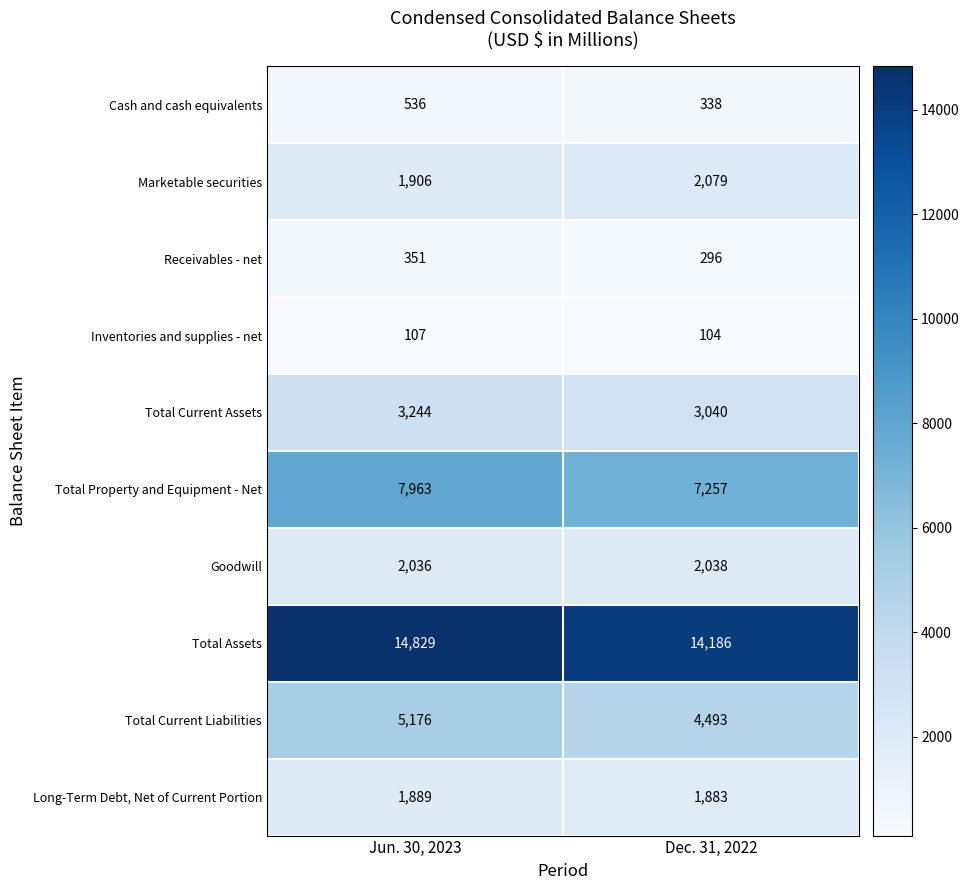

What is the total value across all series at Dec. 31, 2022?

35714